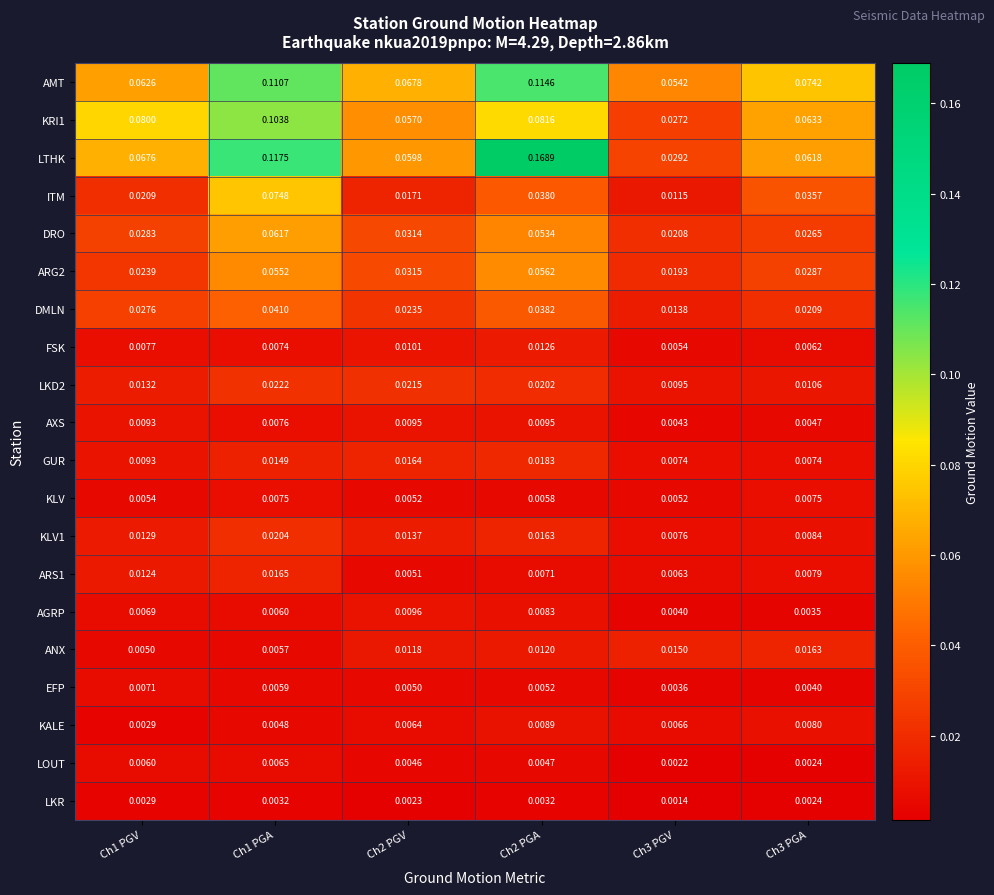

Which series changed the most between Ch1 PGV and Ch2 PGA?

LTHK